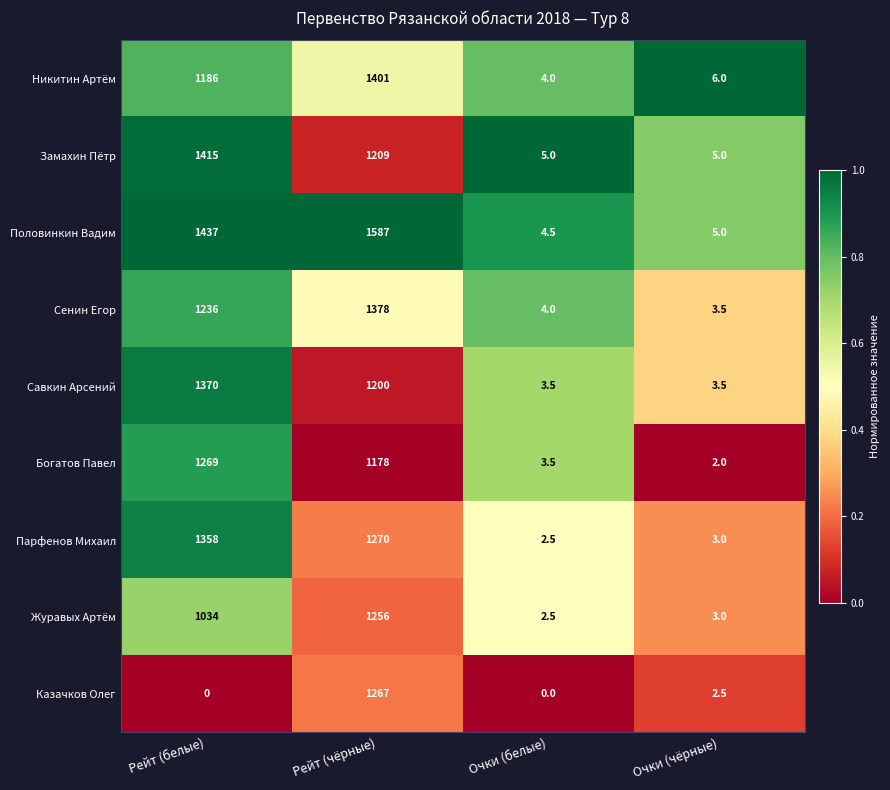

Rank the series by their maximum value, from lowest to highest.

Журавых Артём, Казачков Олег, Богатов Павел, Парфенов Михаил, Савкин Арсений, Сенин Егор, Никитин Артём, Замахин Пётр, Половинкин Вадим